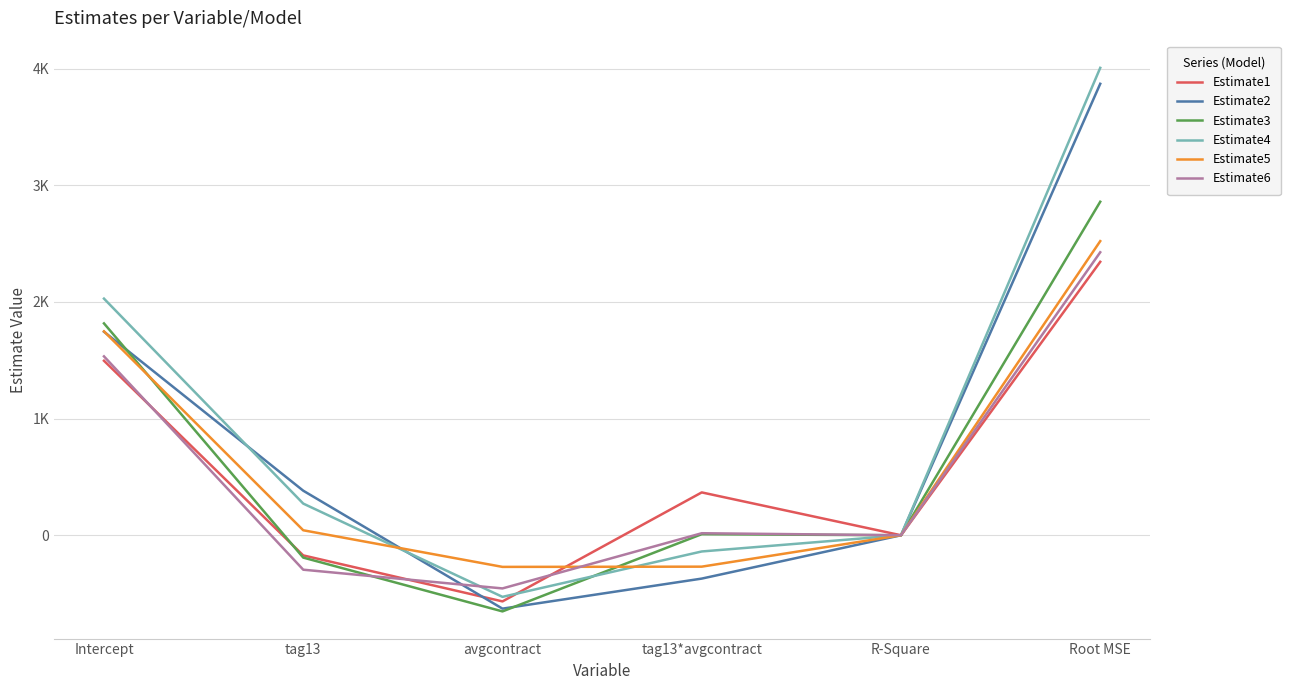

The value of Estimate5 at R-Square is 0.1. True or false?

True